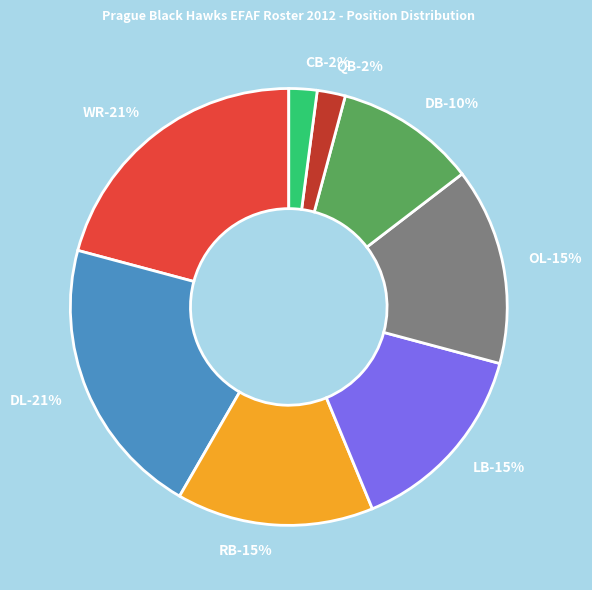

What percentage is the LB slice, to the nearest percent?

15%